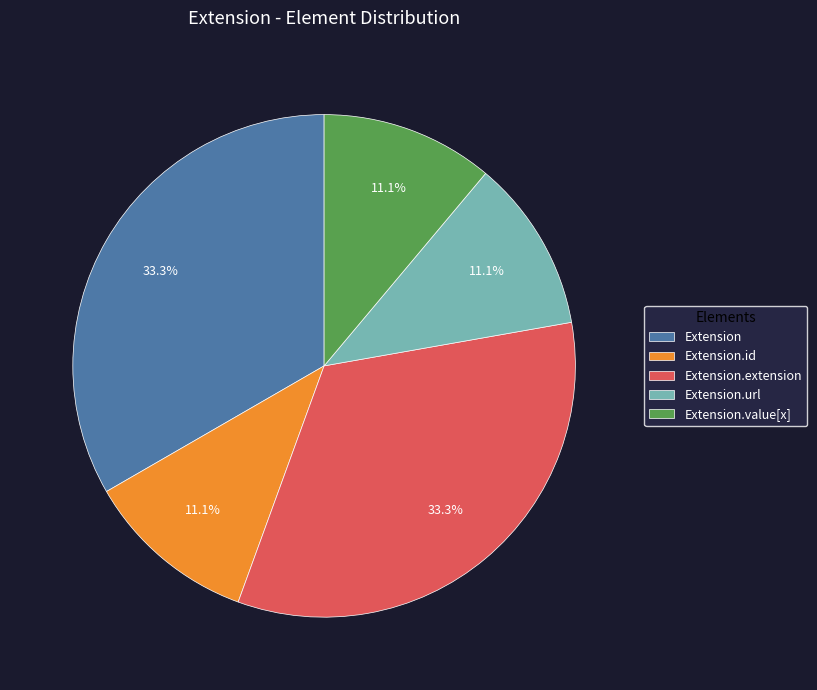

Approximately how many times larger is the value at Extension.id compared to Extension.value[x]?

1.0